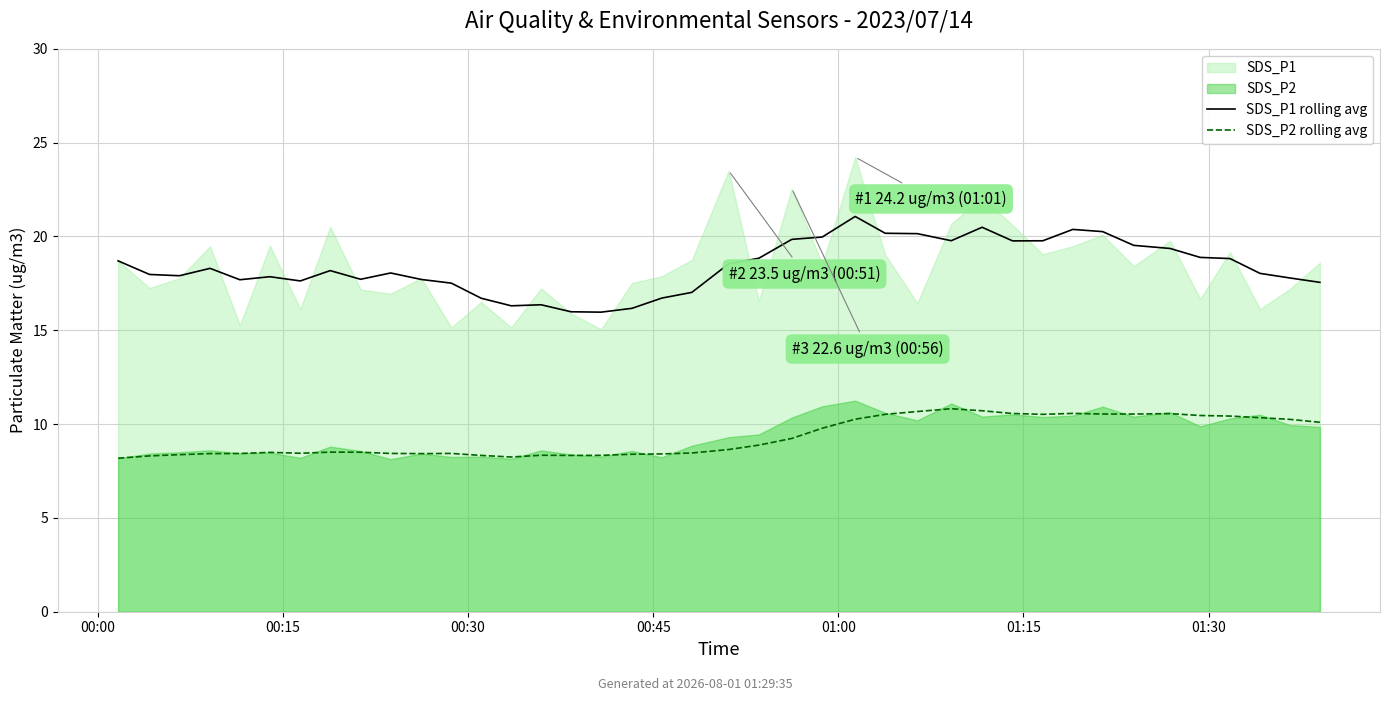

Between 28 and 30, which series saw the biggest shift?

SDS_P1 rolling avg